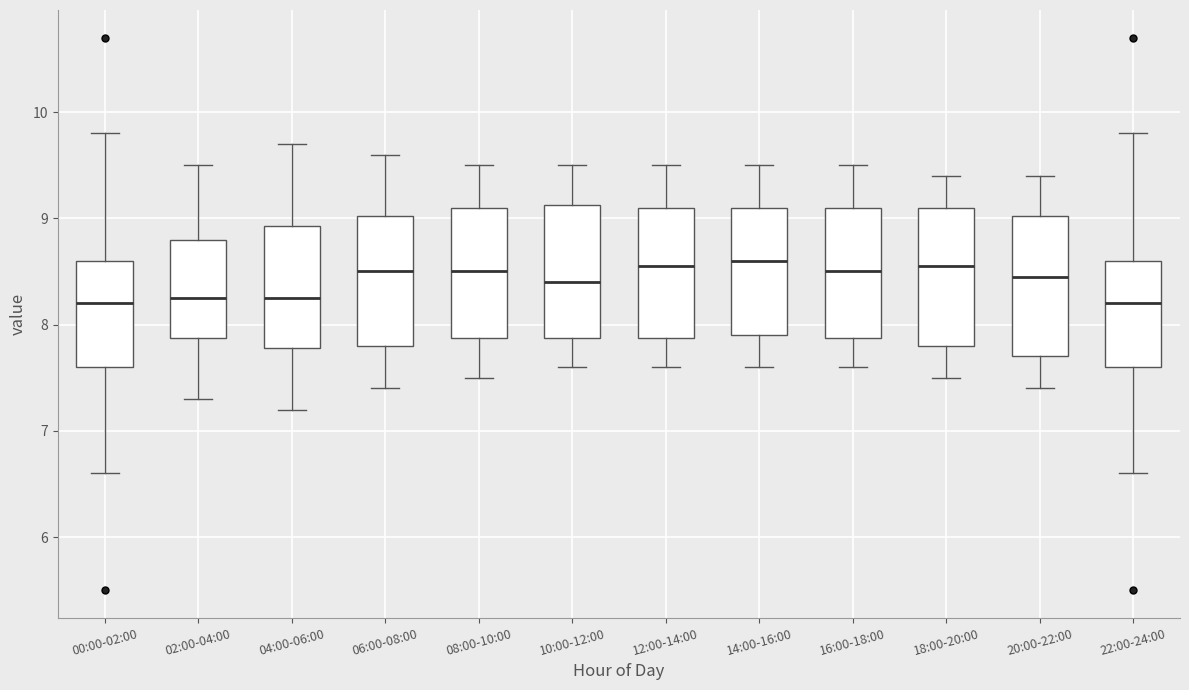

Reading left to right, read every box against the y-axis: the position of its median line, the range the box covers, and the ends of its whiskers. The values are not printed on the chart, so give them approximately, as read against the axis.

00:00-02:00: median 8.2, box 7.6 to 8.6, whiskers 6.6 to 9.8
02:00-04:00: median 8.3, box 7.9 to 8.8, whiskers 7.3 to 9.5
04:00-06:00: median 8.3, box 7.8 to 8.9, whiskers 7.2 to 9.7
06:00-08:00: median 8.5, box 7.8 to 9.0, whiskers 7.4 to 9.6
08:00-10:00: median 8.5, box 7.9 to 9.1, whiskers 7.5 to 9.5
10:00-12:00: median 8.4, box 7.9 to 9.1, whiskers 7.6 to 9.5
12:00-14:00: median 8.6, box 7.9 to 9.1, whiskers 7.6 to 9.5
14:00-16:00: median 8.6, box 7.9 to 9.1, whiskers 7.6 to 9.5
16:00-18:00: median 8.5, box 7.9 to 9.1, whiskers 7.6 to 9.5
18:00-20:00: median 8.6, box 7.8 to 9.1, whiskers 7.5 to 9.4
20:00-22:00: median 8.5, box 7.7 to 9.0, whiskers 7.4 to 9.4
22:00-24:00: median 8.2, box 7.6 to 8.6, whiskers 6.6 to 9.8